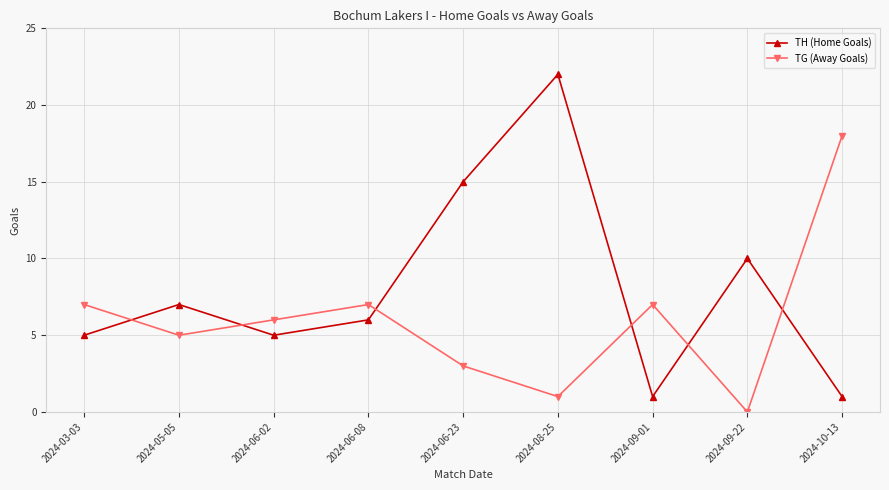

What is the difference between the second highest and second lowest values in the TH (Home Goals) series?

14